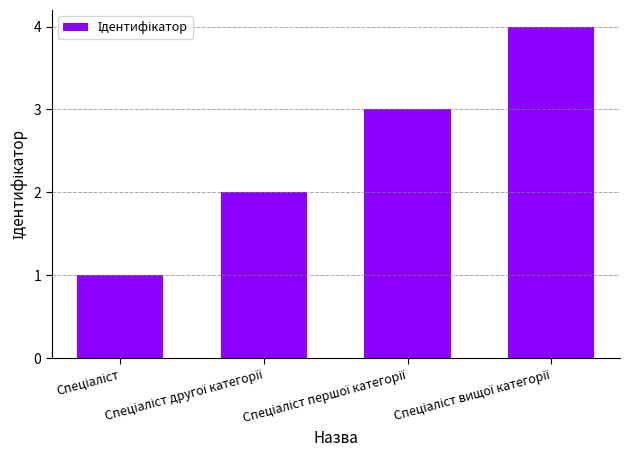

What is the sum of all values?

10